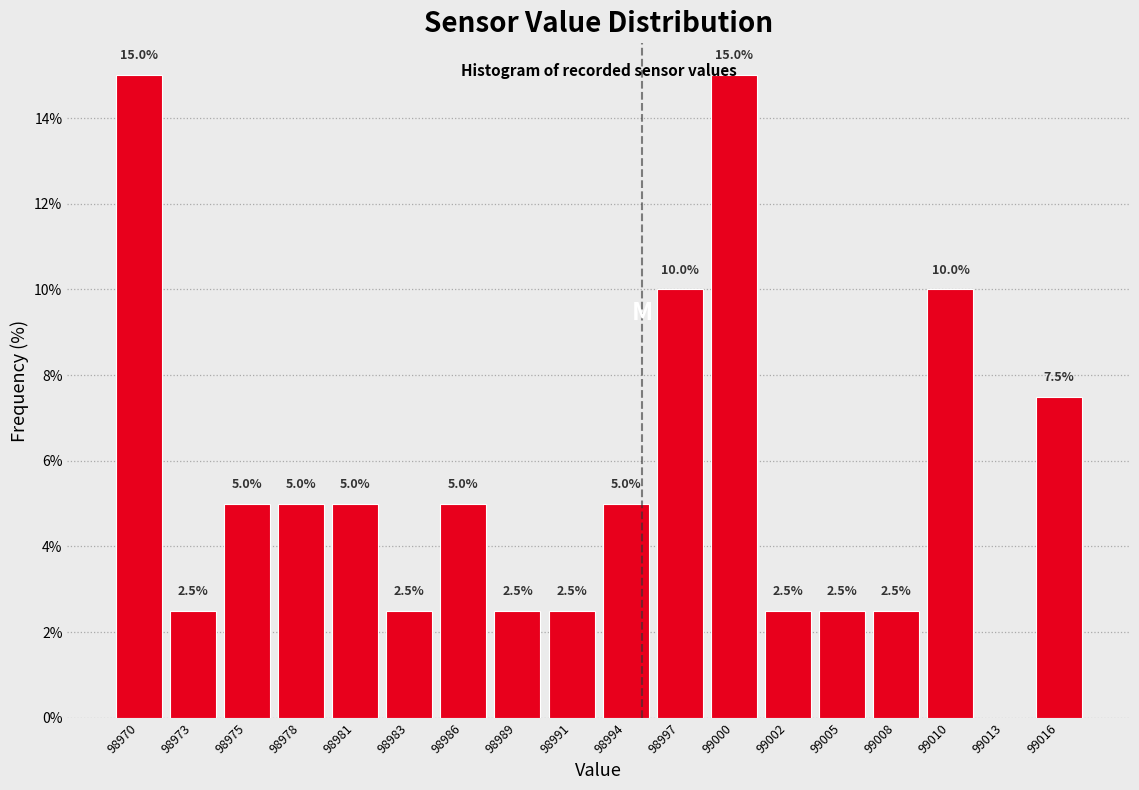

At which label is the value closest to 7?

99016